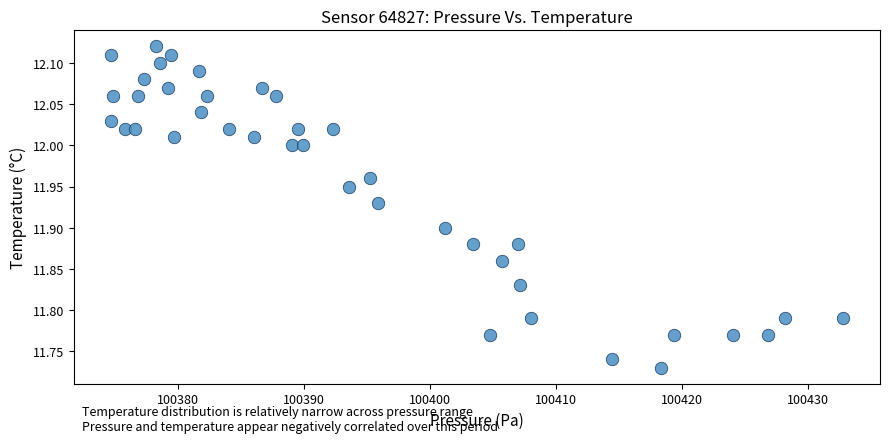

What is the range of Y values (max minus min)?

0.4